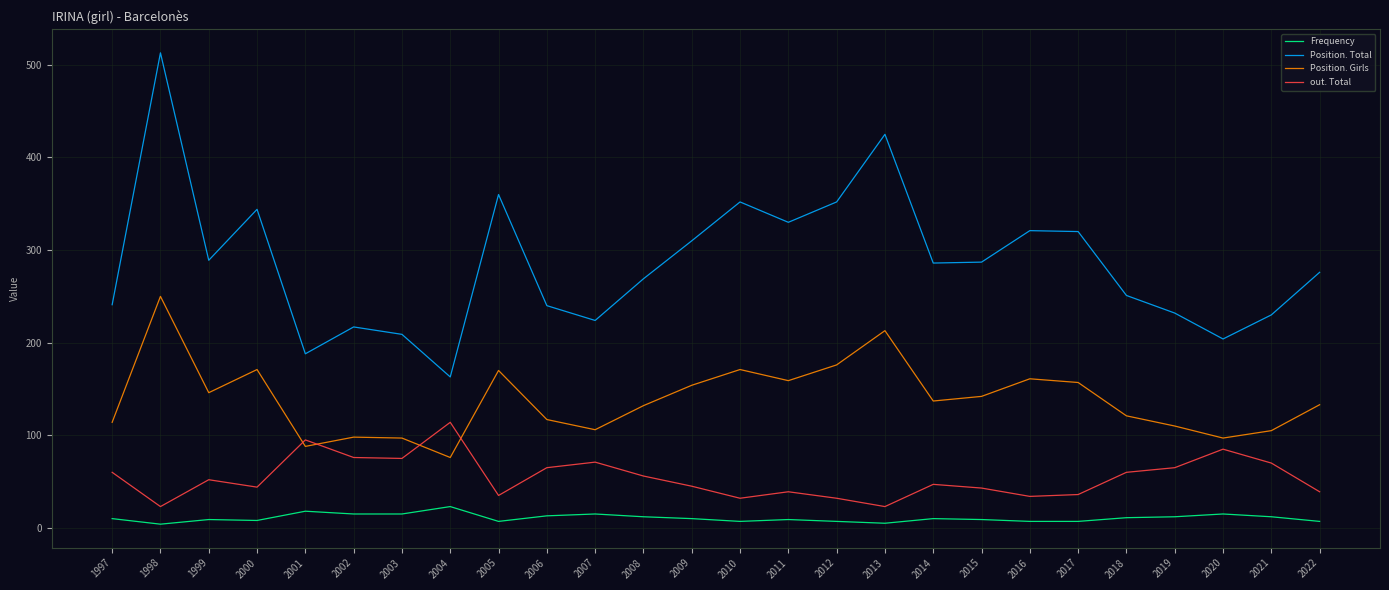

What is the spread (max minus min) of values at 1999?

280